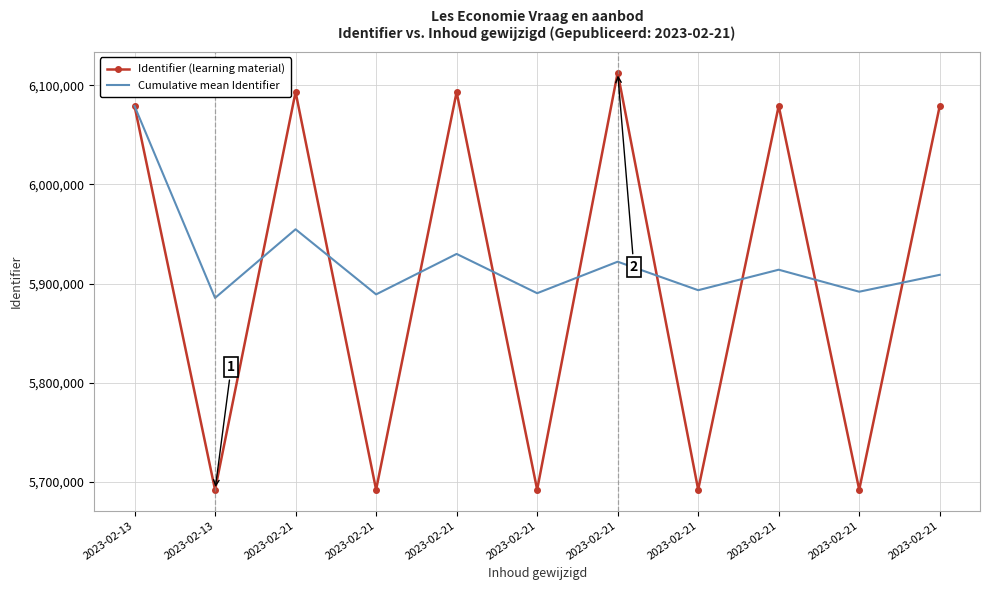

What are all the series names shown in the legend?

Identifier (learning material), Cumulative mean Identifier